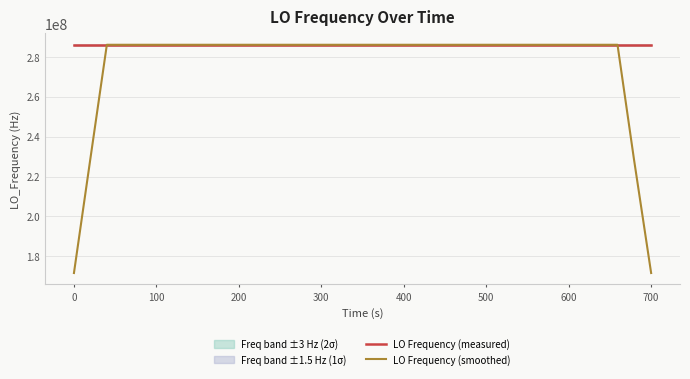

Reading left to right, what are all the values shown in this chart?

LO Frequency (measured): 286047004.3	286046996.0	286047000.5	286046999.3	286046999.6	286046999.0	286047000.0	286047000.4	286047000.6	286046998.9	286047001.5	286047000.3	286047000.2	286047000.3	286047000.4	286047000.2	286046998.4	286047004.3	286046995.5	286046998.4	286047000.8	286047001.0	286046999.1	286046998.6	286047000.0	286047002.7	286046997.5	286047001.0	286046999.0	286047000.7	286046998.8	286047000.4	286047000.9	286046998.3	286047001.5	286047000.9
LO Frequency (smoothed): 171628200.2	228837600.0	286046999.9	286046998.9	286046999.7	286046999.7	286046999.9	286046999.8	286047000.3	286047000.3	286047000.3	286047000.2	286047000.5	286047000.3	286046999.9	286047000.7	286046999.8	286046999.4	286046999.5	286047000.0	286046999.0	286046999.6	286046999.9	286047000.3	286046999.6	286047000.0	286047000.0	286047000.2	286046999.4	286047000.0	286047000.0	286046999.8	286047000.0	286047000.4	228837600.3	171628200.1